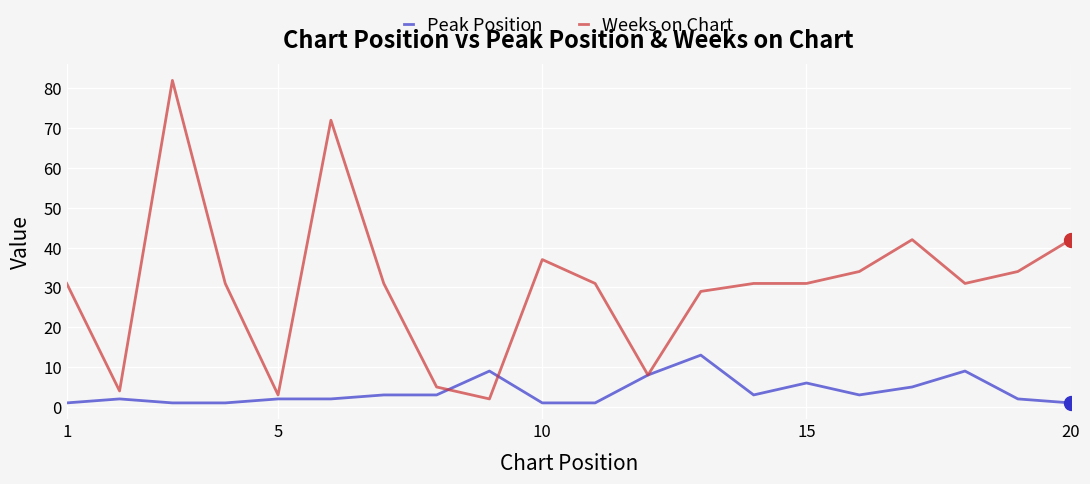

Rank the series by their maximum value, from lowest to highest.

Peak Position, Weeks on Chart